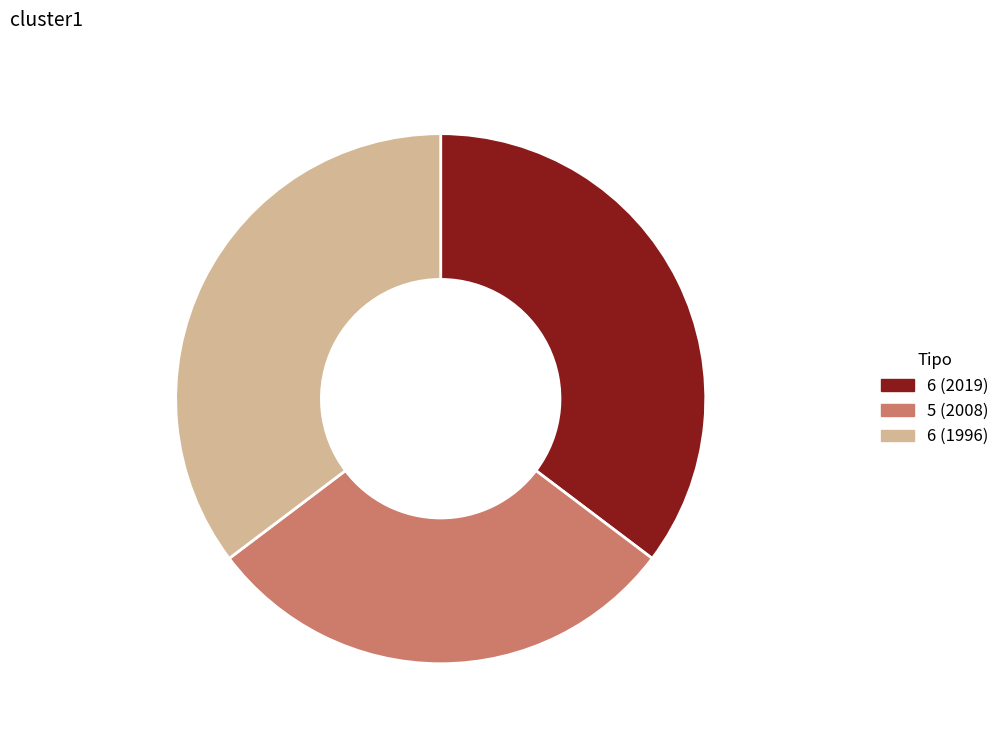

Approximately how many times larger is the value at Número 2 (2019) 35.3% compared to Número 2 (1996) 35.3%?

1.0